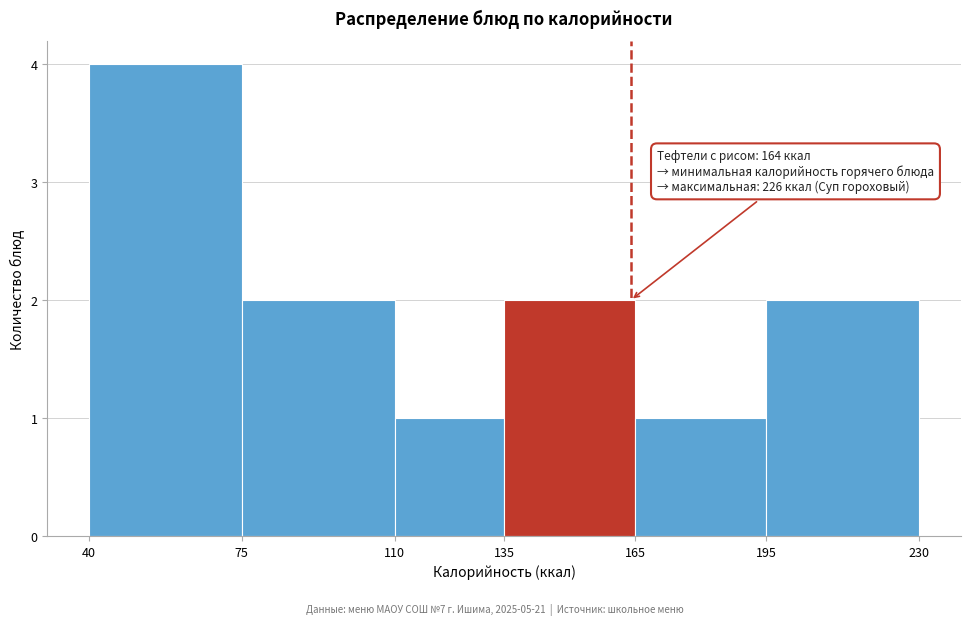

Which range on the x-axis has the tallest bar?

40 to 75